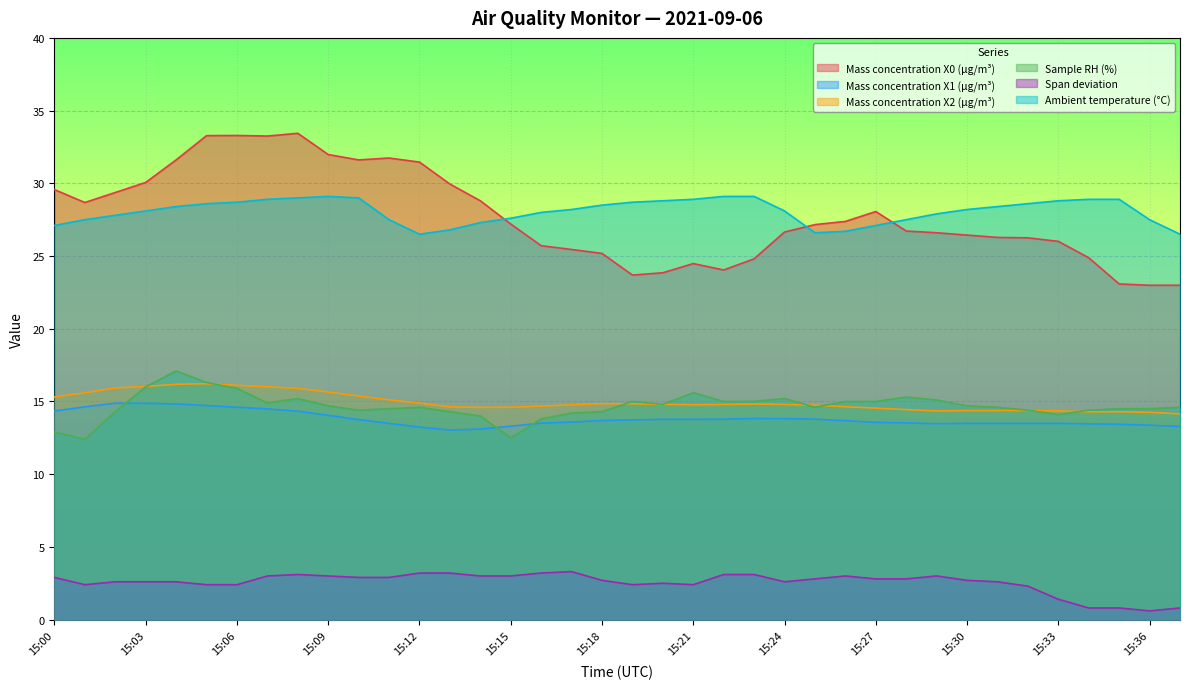

True or false: Mass concentration X2 (μg/m³) and Ambient temperature (°C) cross at least once.

False